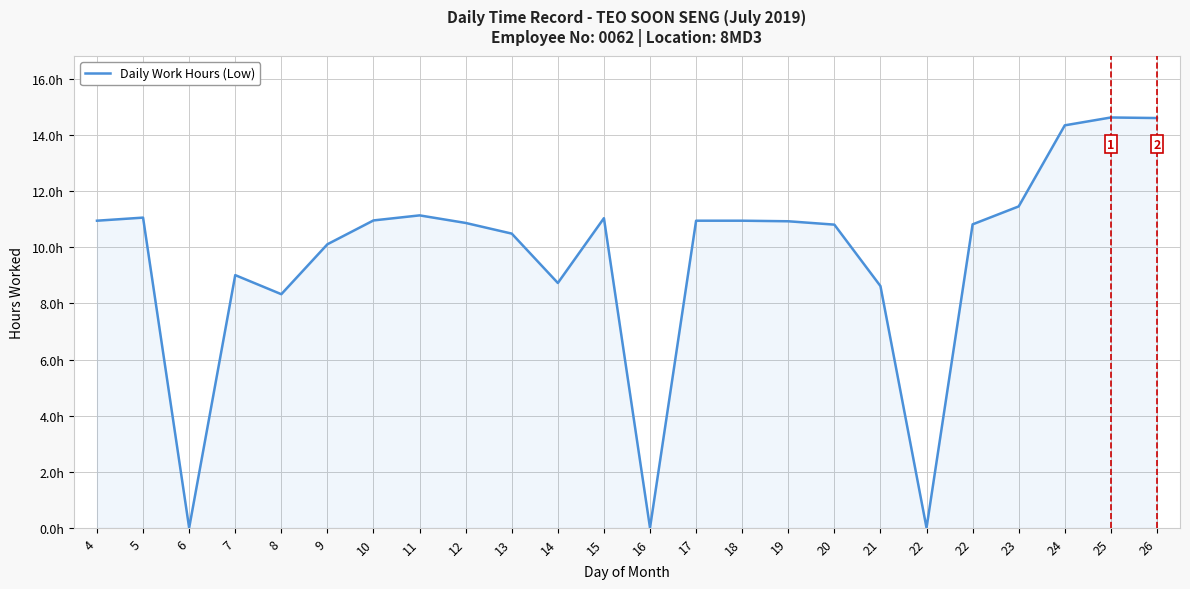

The value at 19 is 5.2. True or false?

False